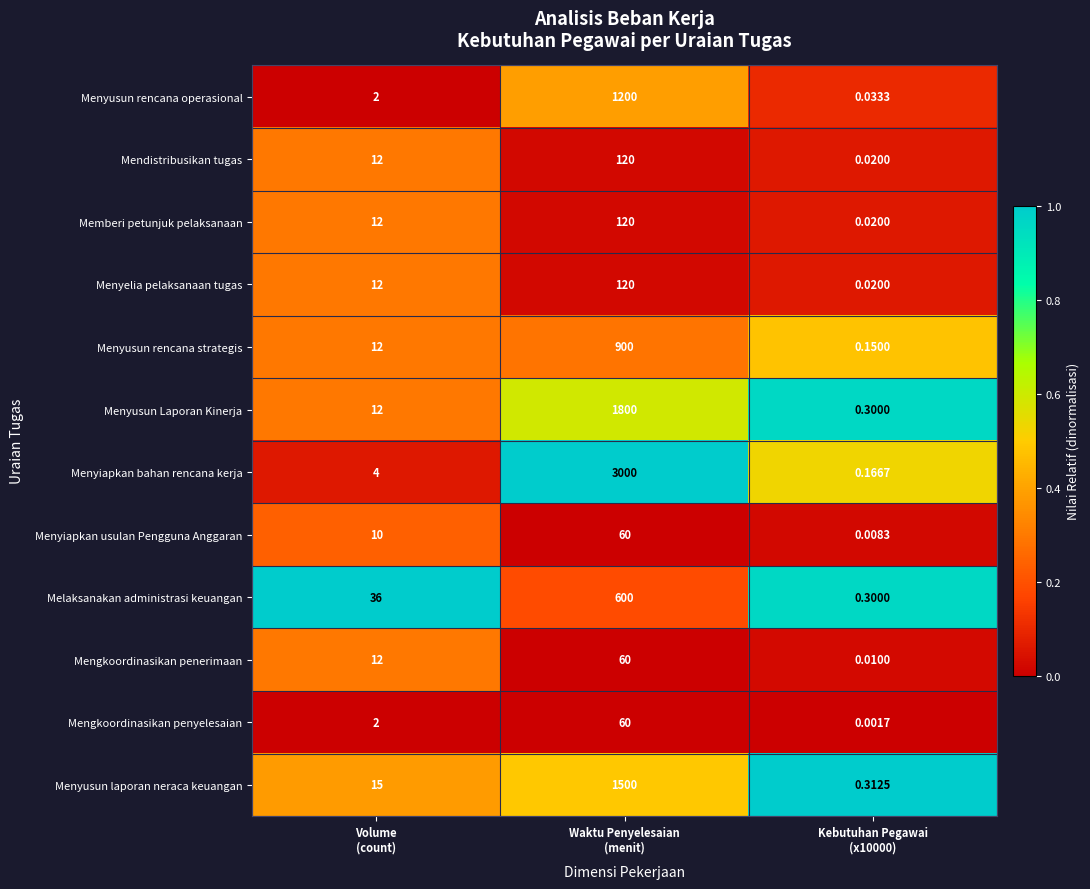

Which series has the widest spread of values?

Menyiapkan bahan rencana kerja